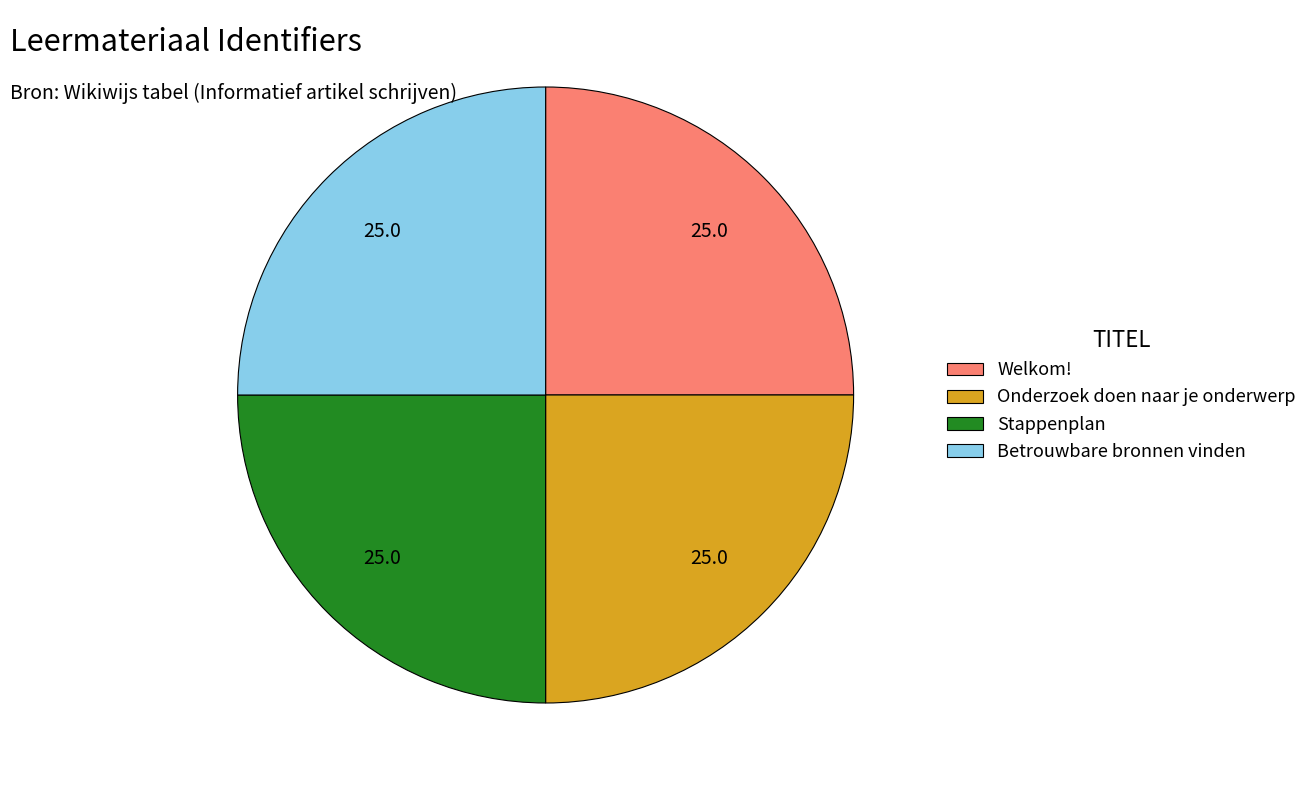

The Betrouwbare bronnen vinden slice represents 25% of the pie. True or false?

True